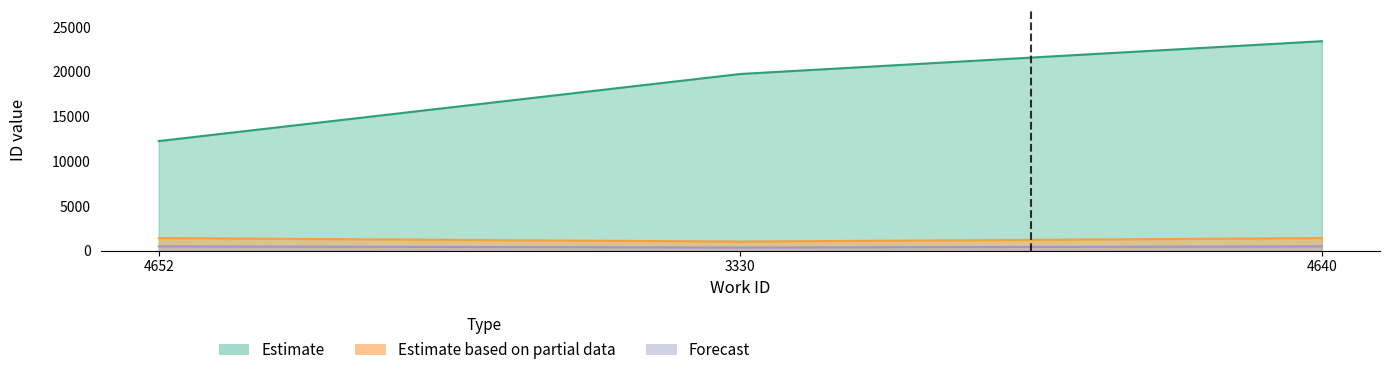

What is the average value of the Forecast series?

420.7